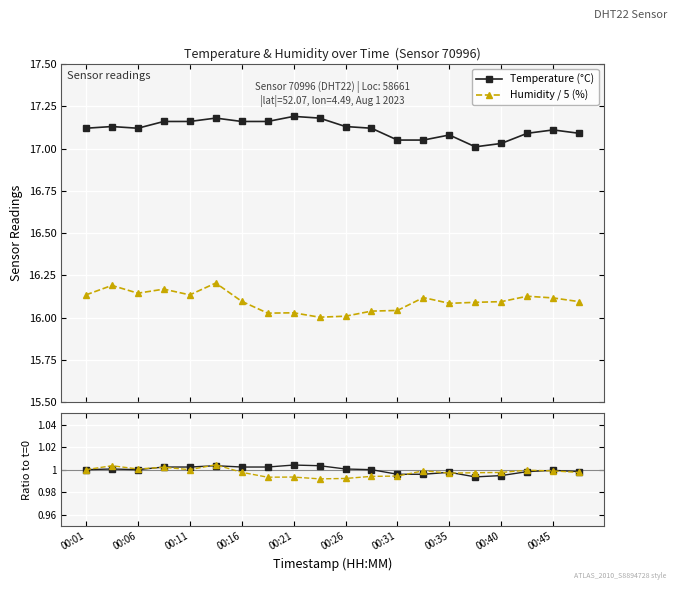

True or false: Humidity / 5 (%) and Temperature (°C) intersect in this chart.

False